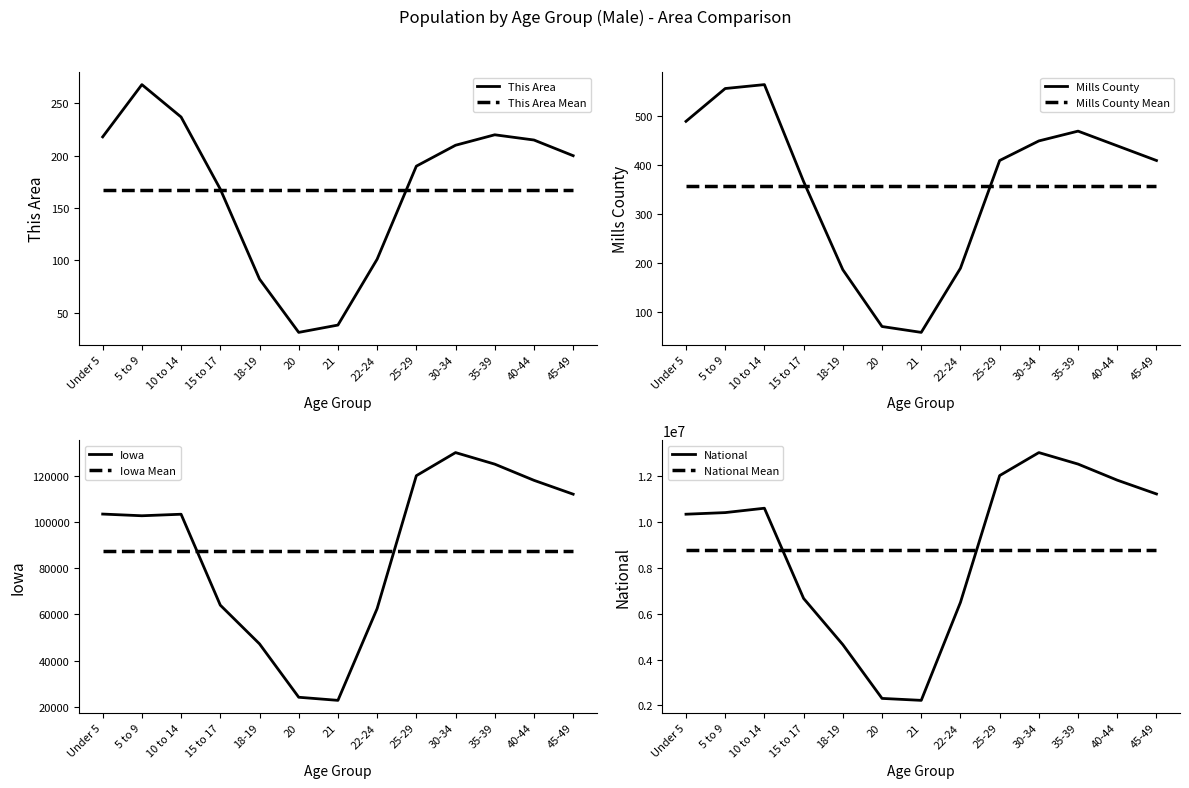

The This Area series shows 348 at Under 5. True or false?

False